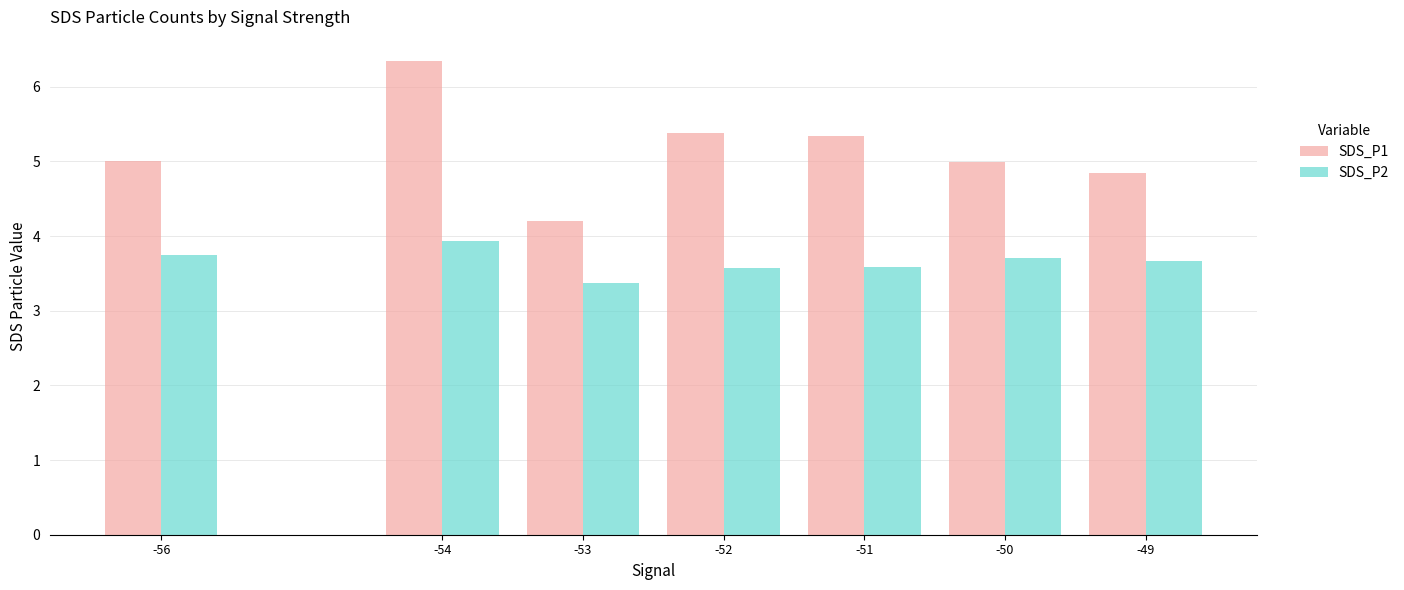

What is the lowest value of the SDS_P1 series?

4.2